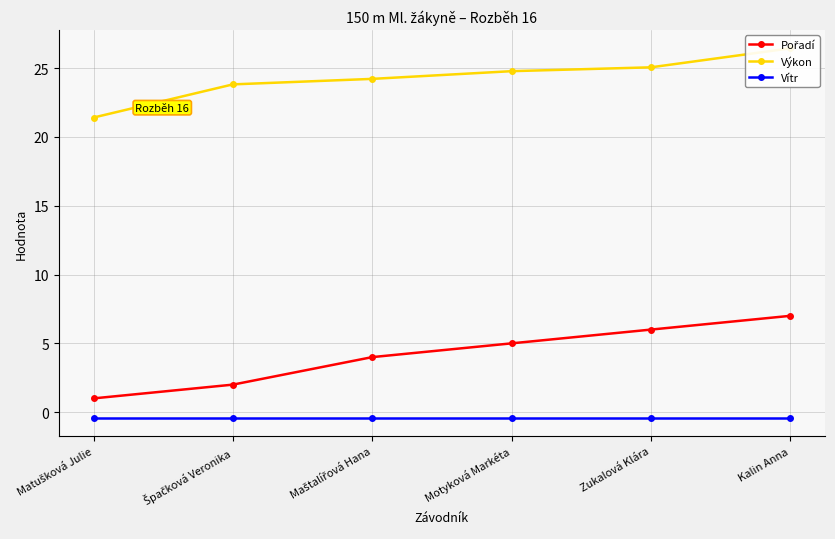

What is the smallest value displayed?

-0.4